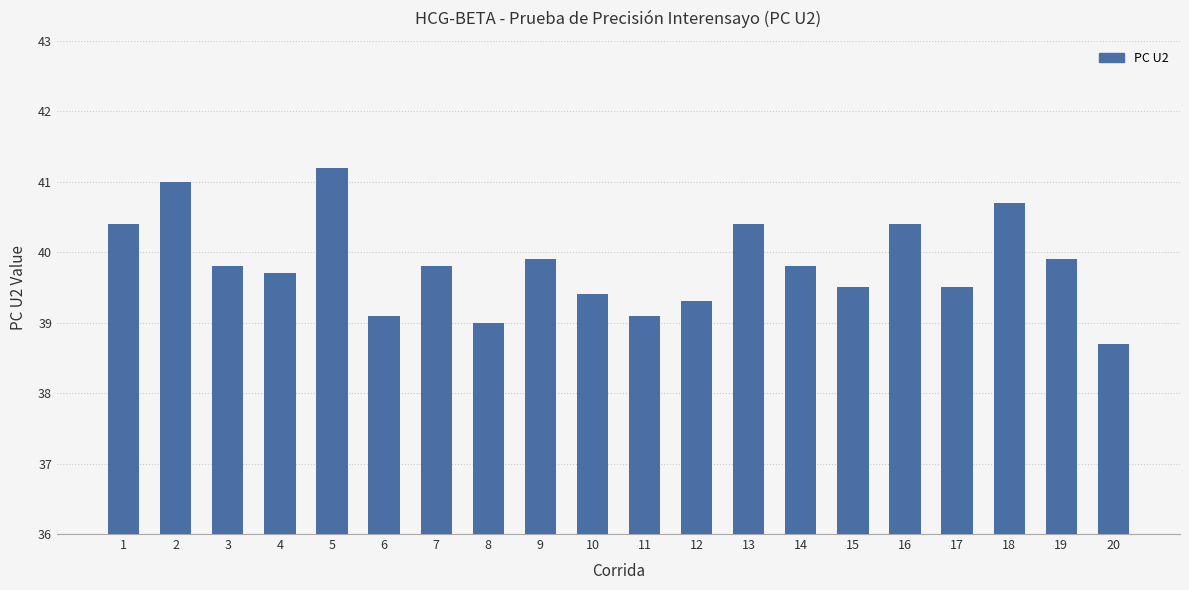

What is the difference between the values at 2 and 7?

1.2